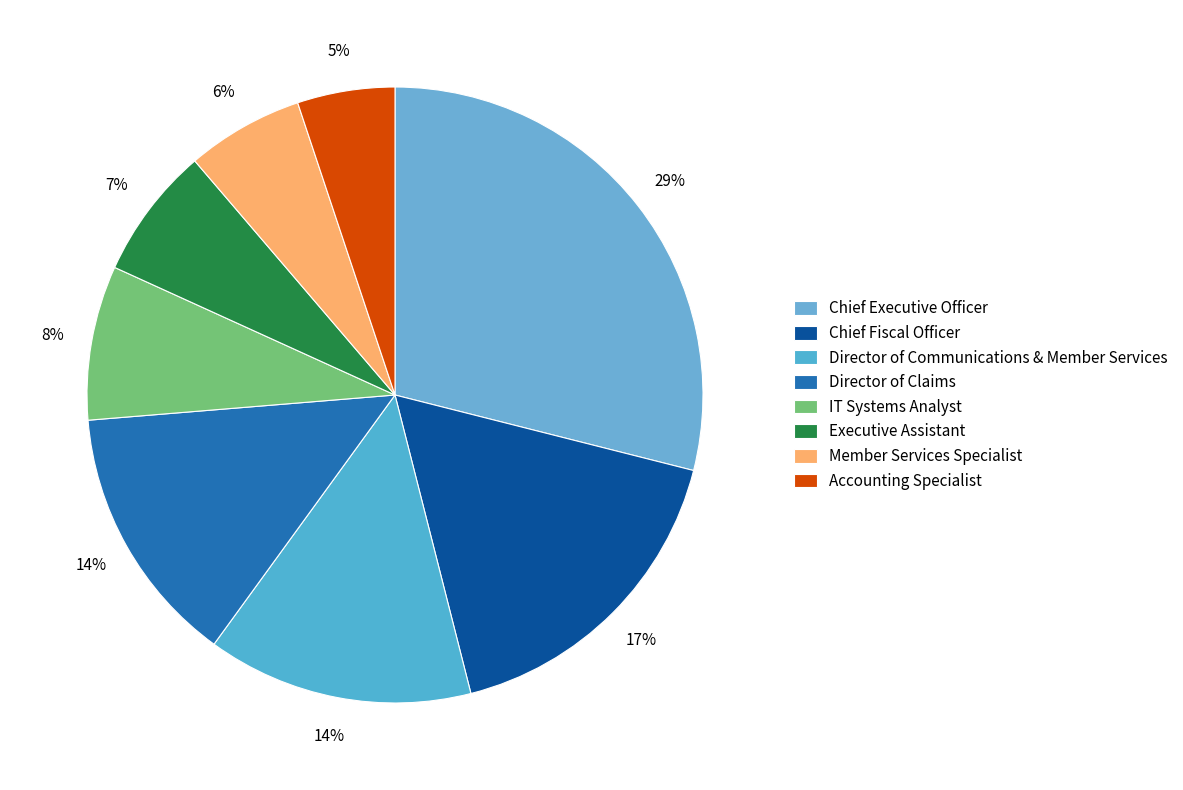

Is there a majority slice in this chart?

No